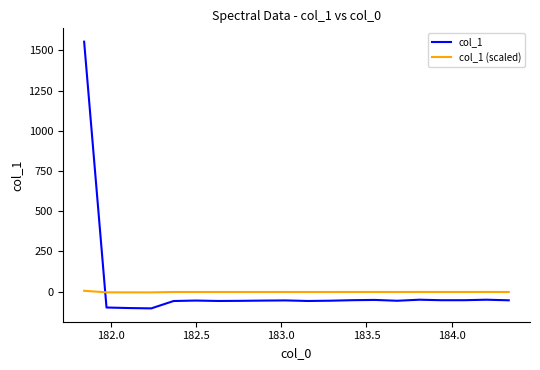

Which series has the largest range (max minus min)?

col_1